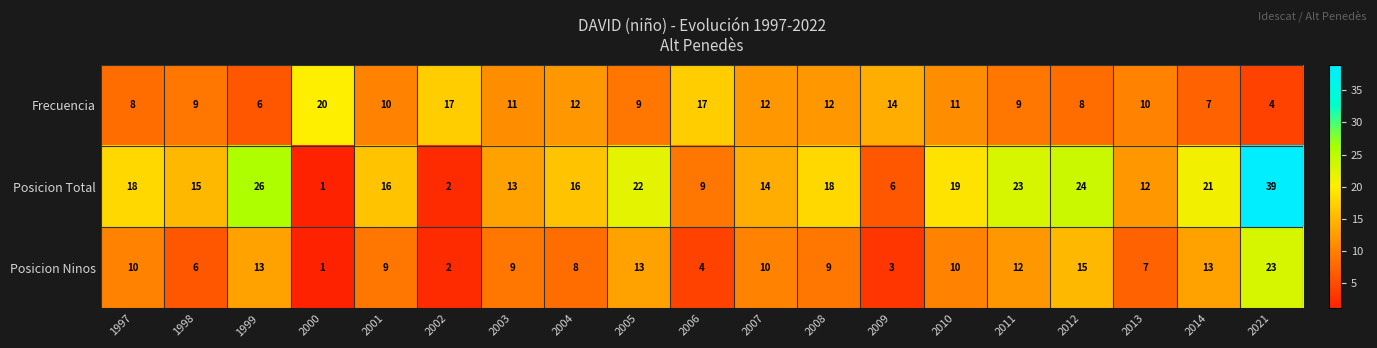

What value does the Frecuencia series have at 2021?

4